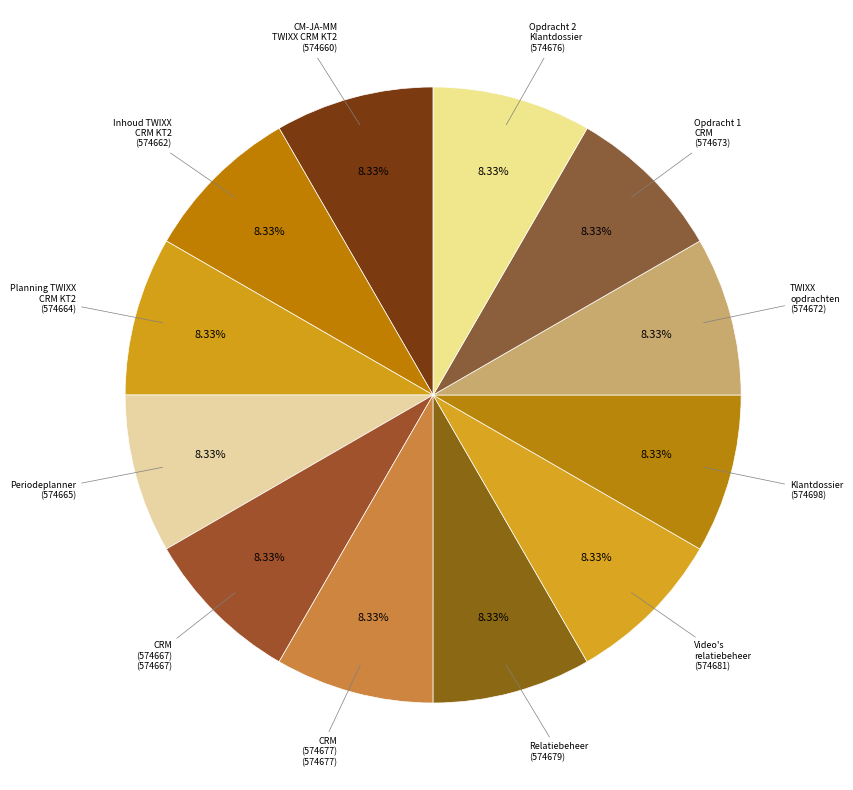

Count the number of slices in the pie.

12